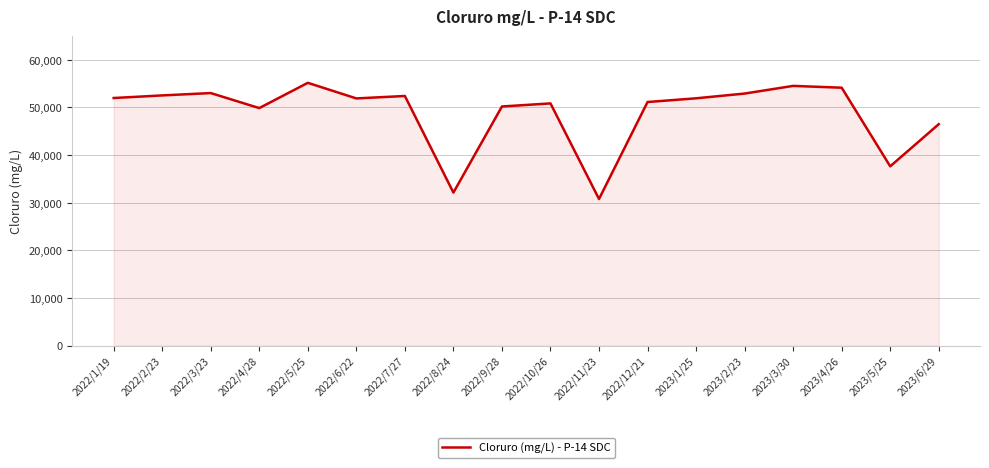

How many lines are shown in the chart?

1